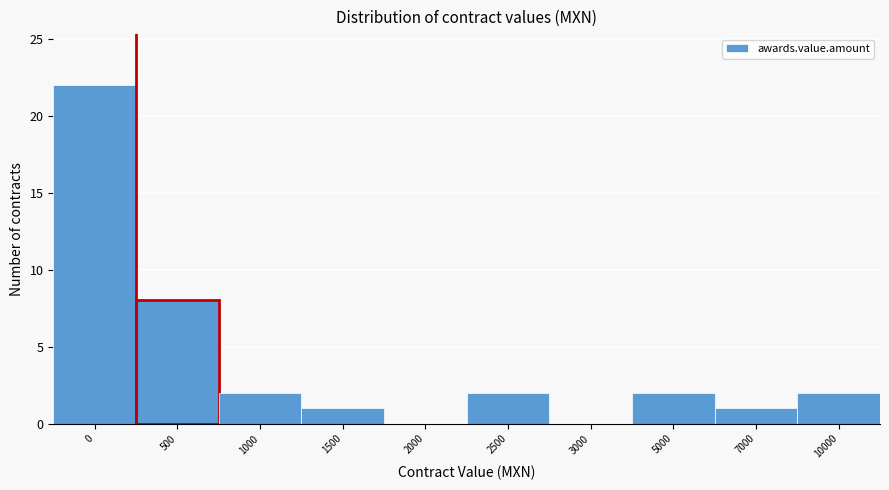

Reading right to left, what are all the values shown in this chart?

10000=2	7000=1	5000=2	3000=0	2500=2	2000=0	1500=1	1000=2	500=8	0=22